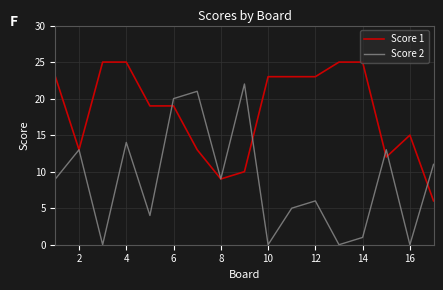

In Score 2, how many points are lower than both neighbors (excluding endpoints)?

6